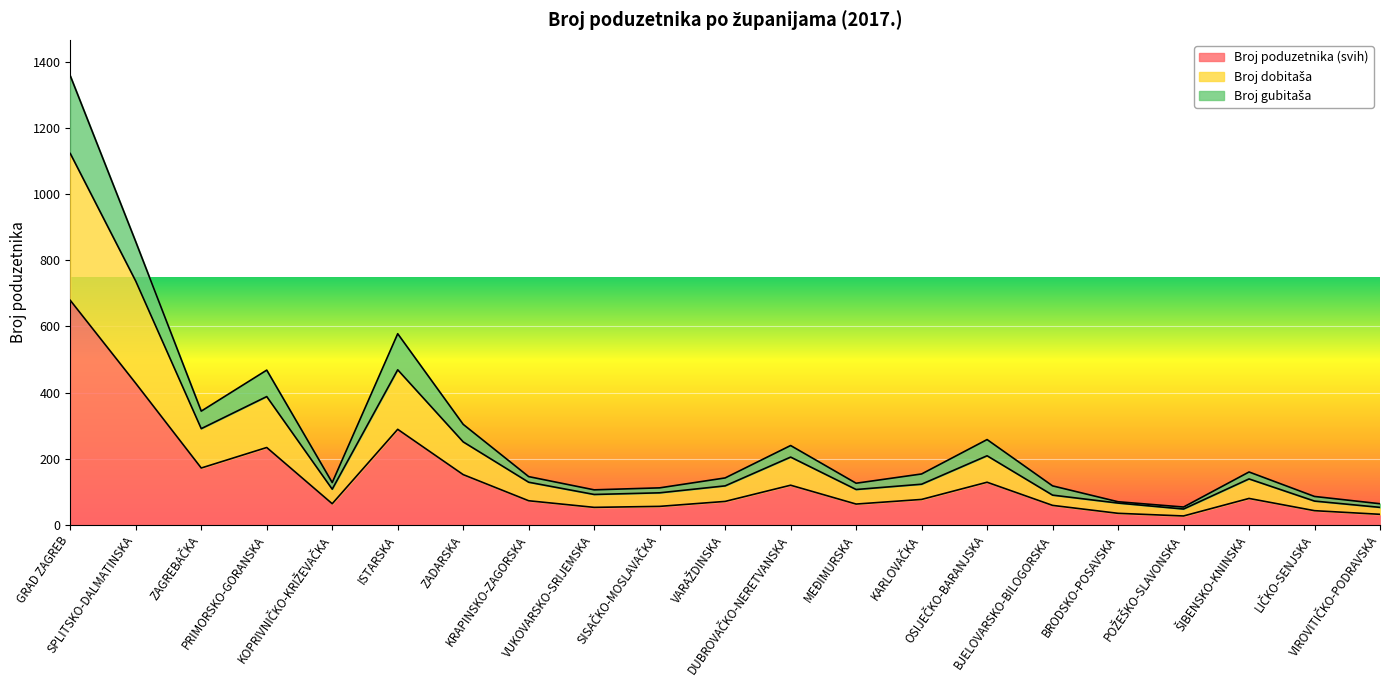

At how many categories does at least one series exceed 928?

1